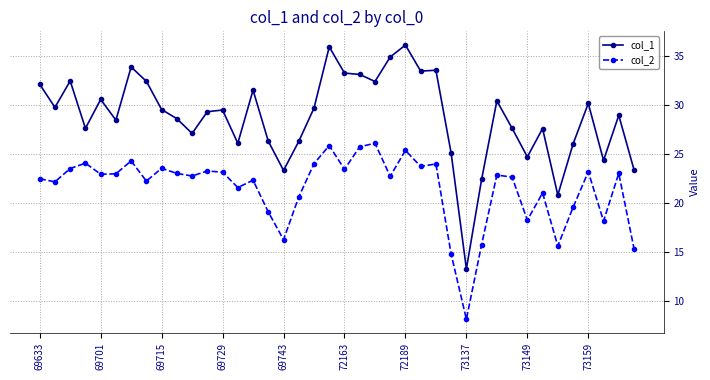

What is the value of the col_2 point at the 4th from the left?

24.1